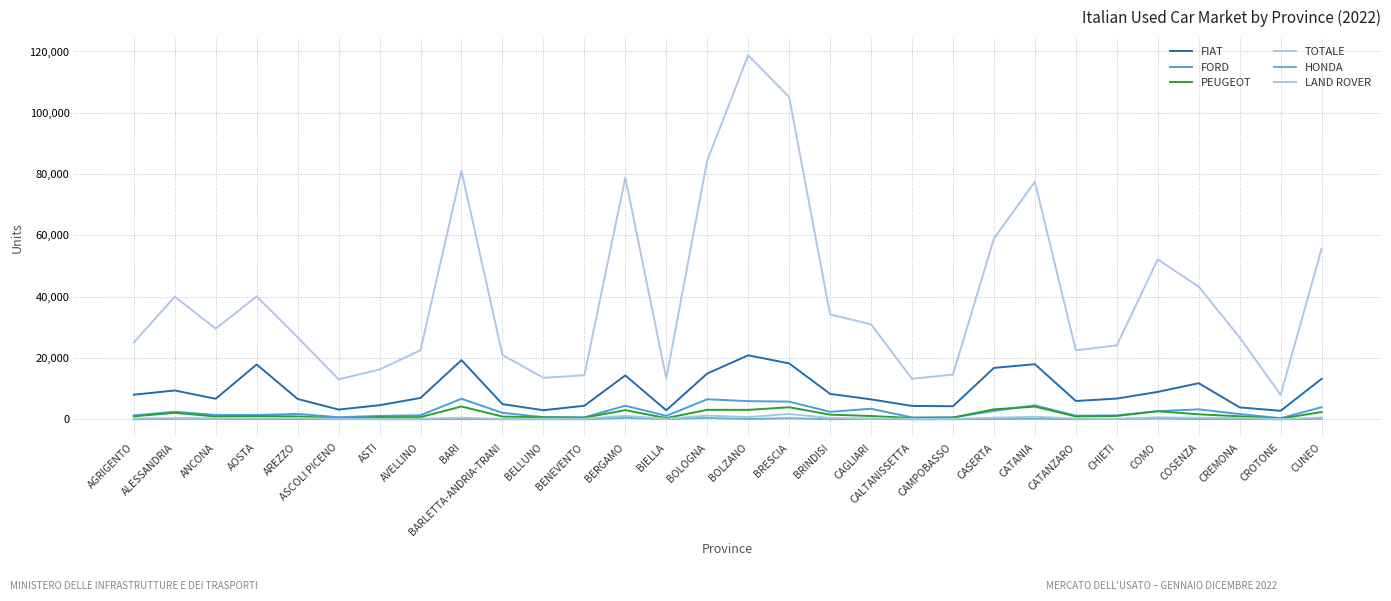

What are all the series names shown in the legend?

FIAT, FORD, PEUGEOT, TOTALE, HONDA, LAND ROVER